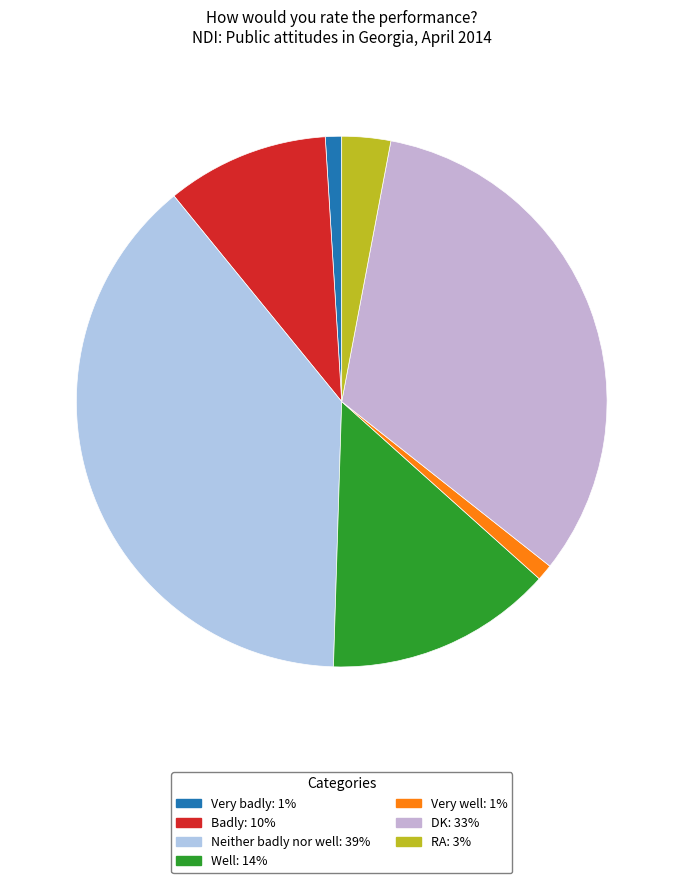

To the nearest percent, what is the average slice percentage?

14%